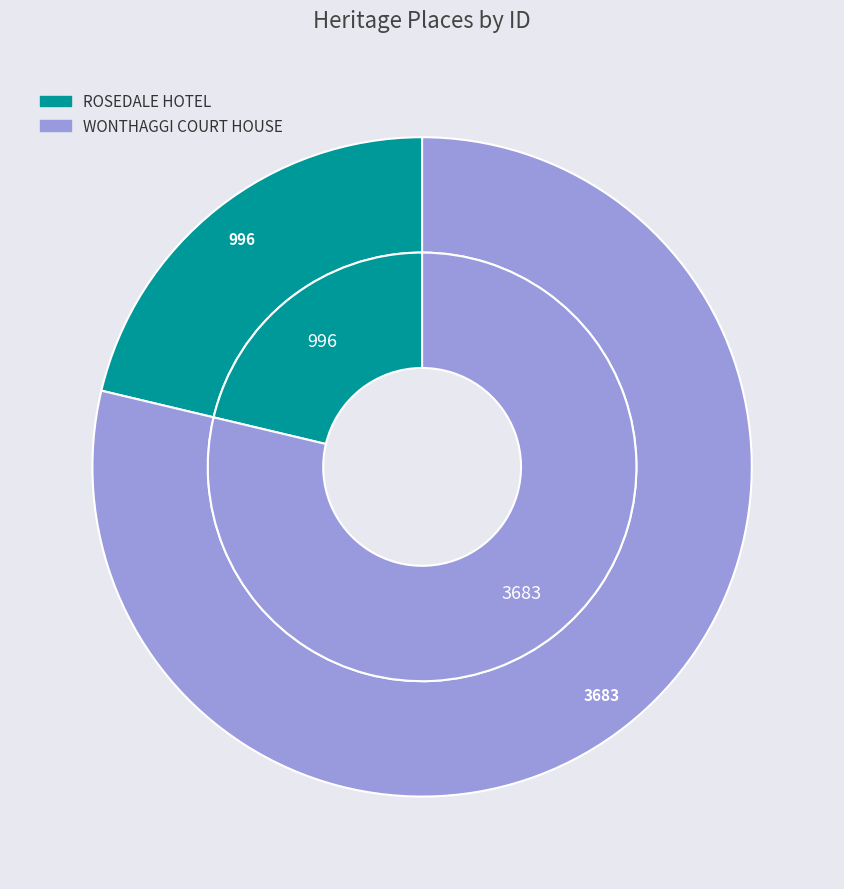

To the nearest percent, what is the difference between the largest and smallest slice percentages?

57%